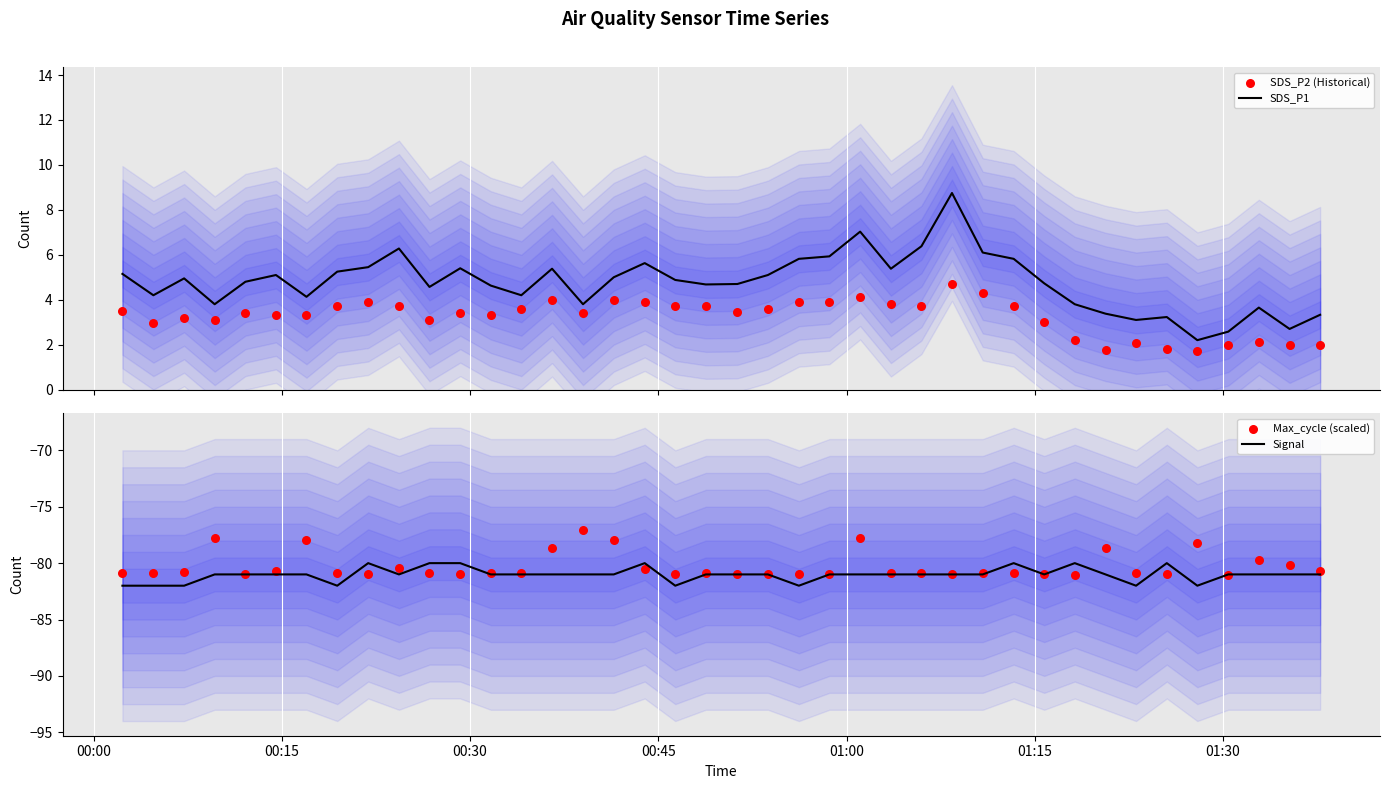

What is the total value across all series at 01:00?

-153.7